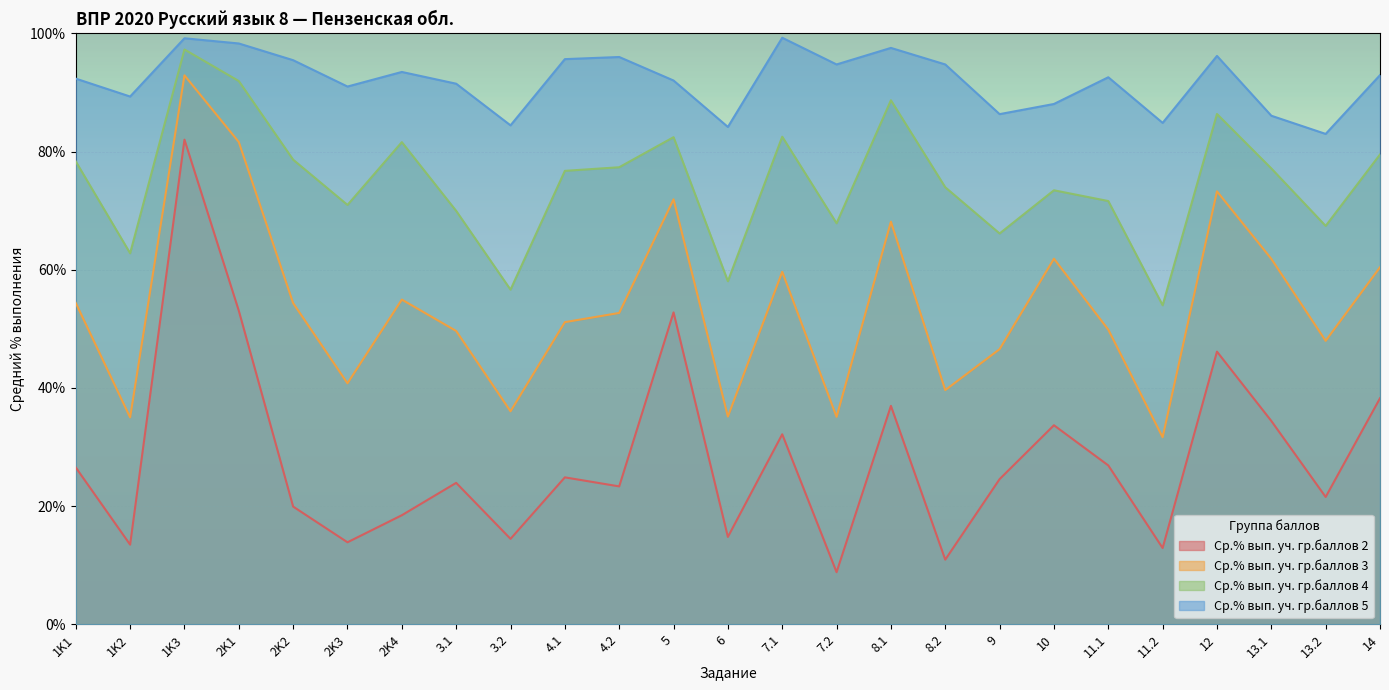

Which series has the largest total across all categories?

Ср.% вып. уч. гр.баллов 5